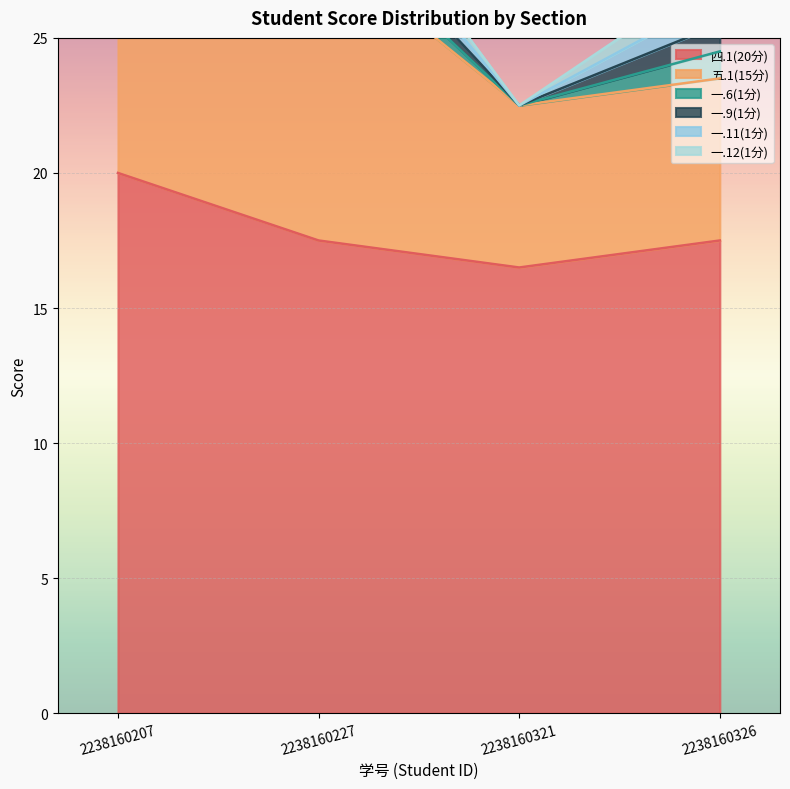

What is the sum of all 一.9(1分) values?

3.0